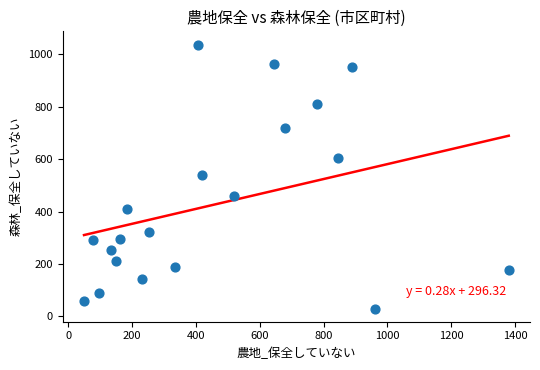

What is the range of X values (max minus min)?

1331